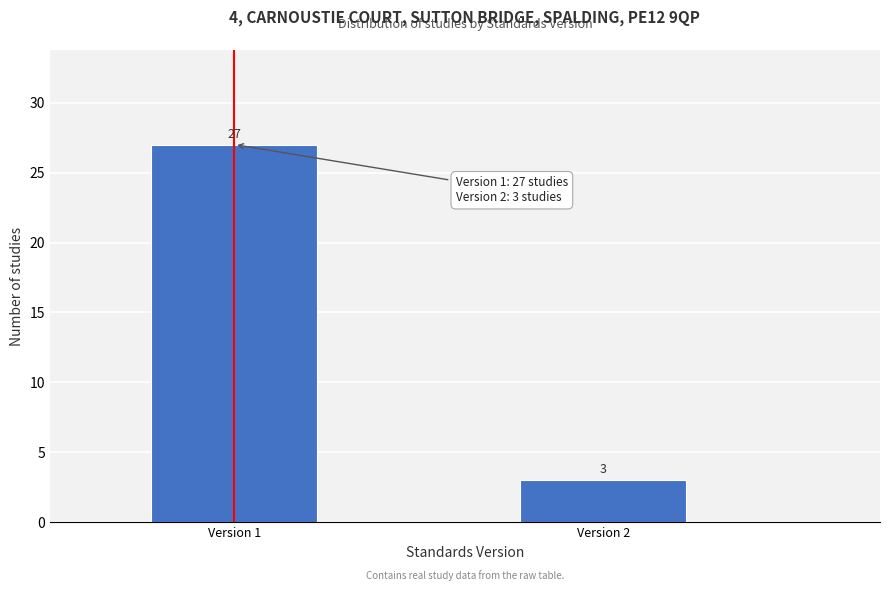

Reading left to right, list all the values displayed in this chart.

27	3